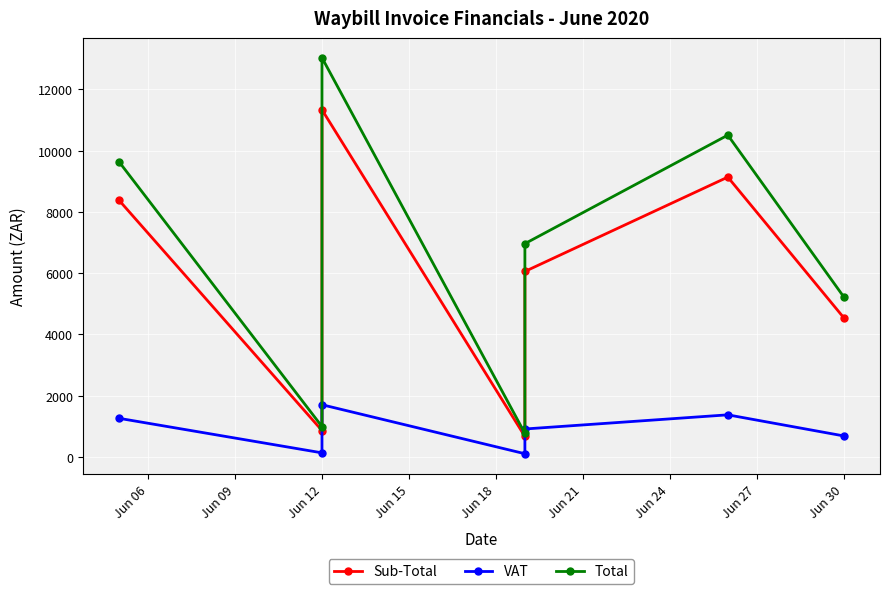

What is the minimum value shown in the chart?

99.7